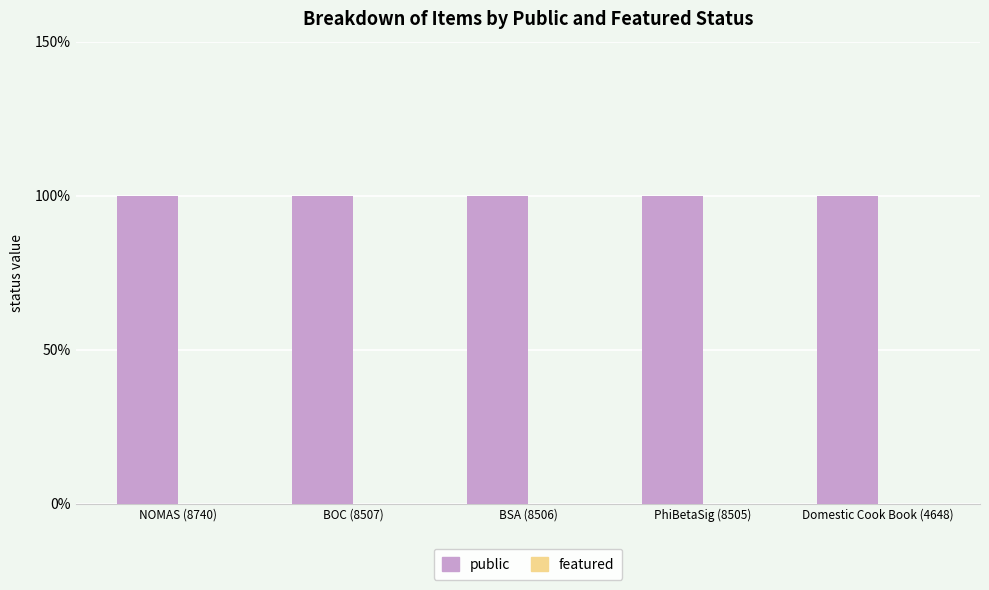

What is the label of the 5th bar from the left?

Domestic Cook Book (4648)